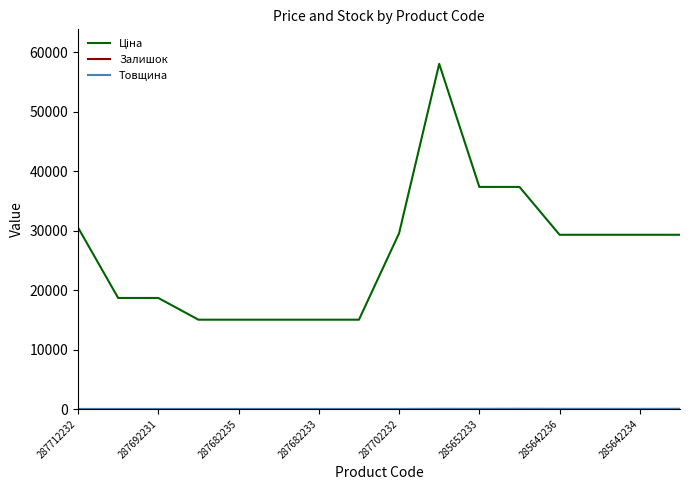

What is the maximum value shown in the chart?

58037.0